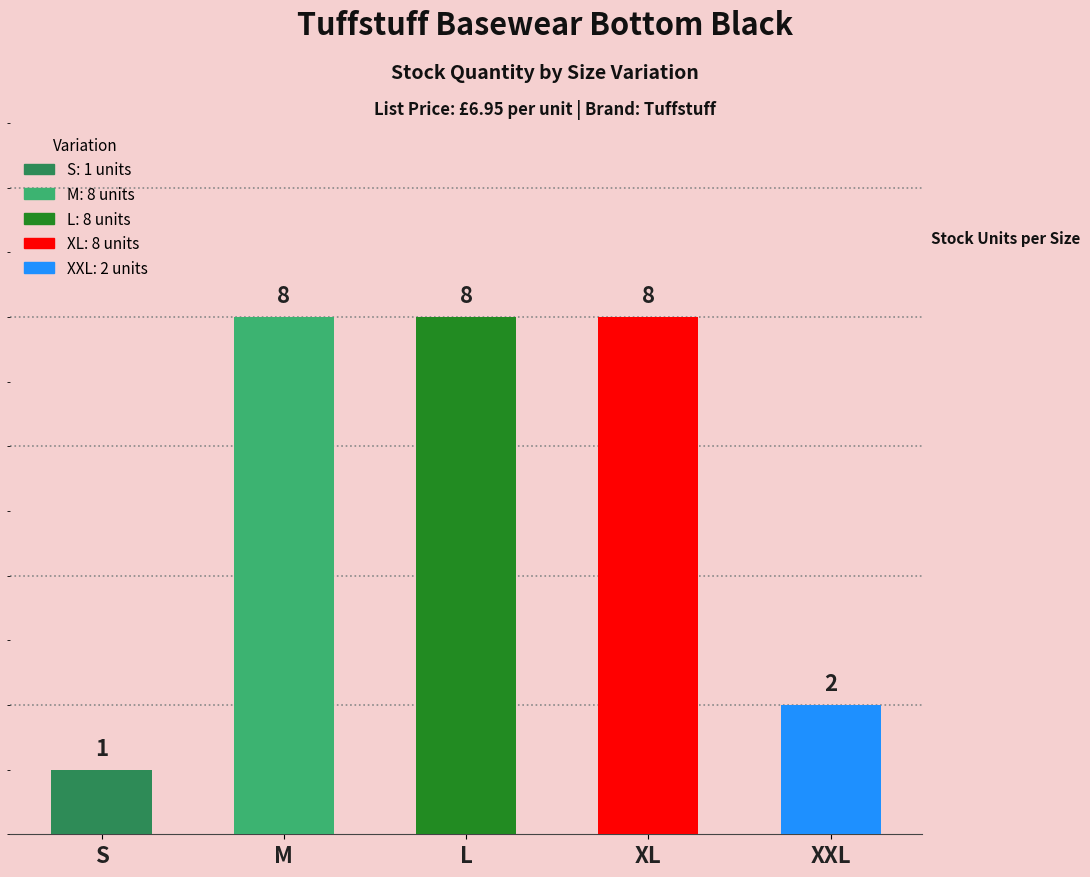

How many data points are less than 8?

2